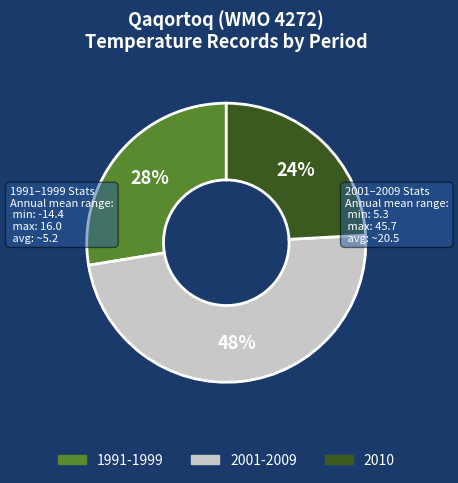

What is the smallest slice in the pie chart?

2010